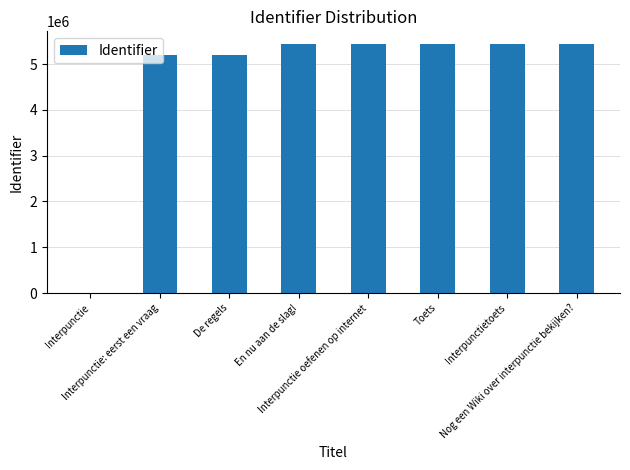

Which has a higher value, Interpunctie: eerst een vraag or Toets?

Toets